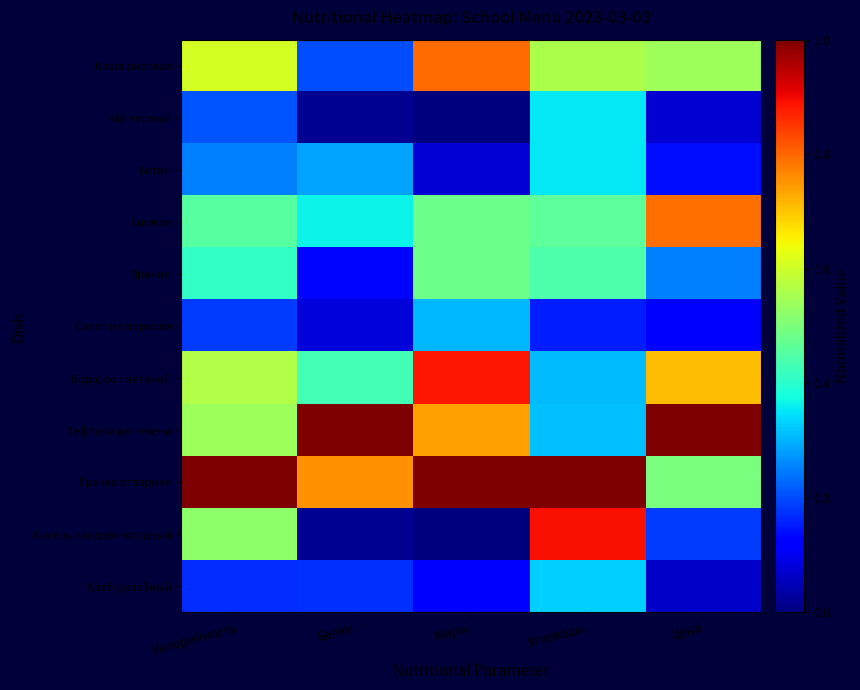

At how many categories does at least one series exceed 0?

5